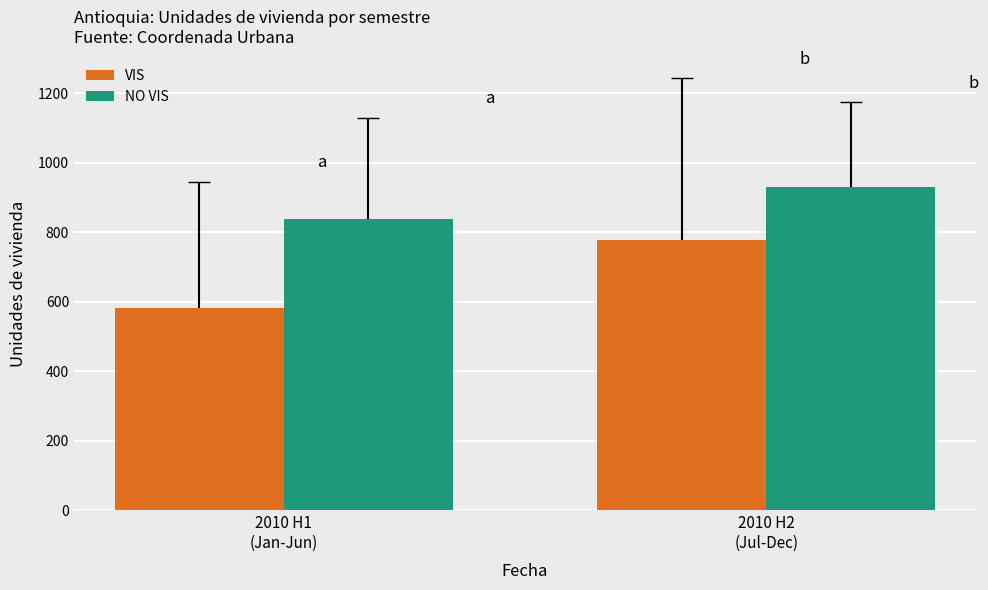

What position from the left is 2010 H2
(Jul-Dec)?

2